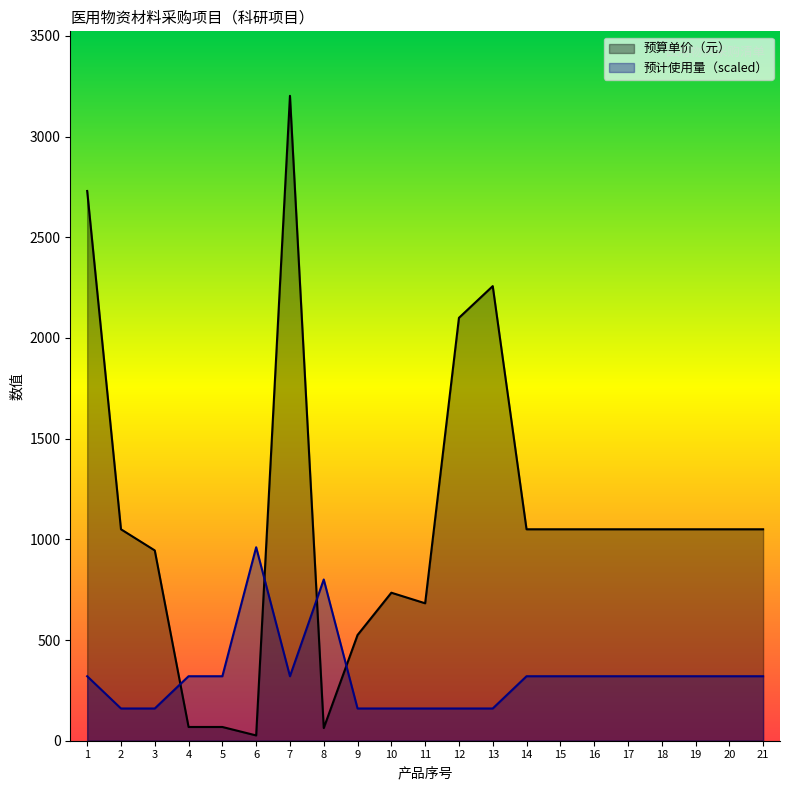

The value of 预算单价（元） at 13 is 2257.5. True or false?

True